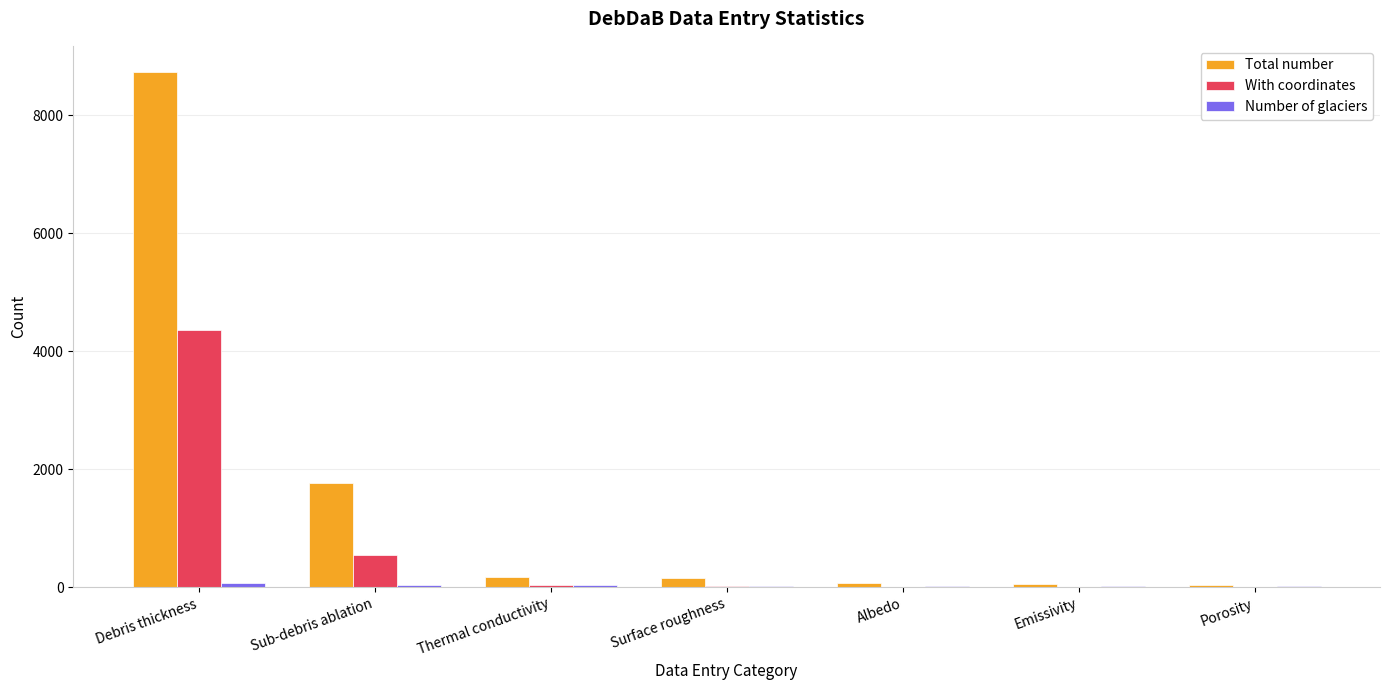

Between Sub-debris ablation and Albedo, which series saw the biggest shift?

Total number